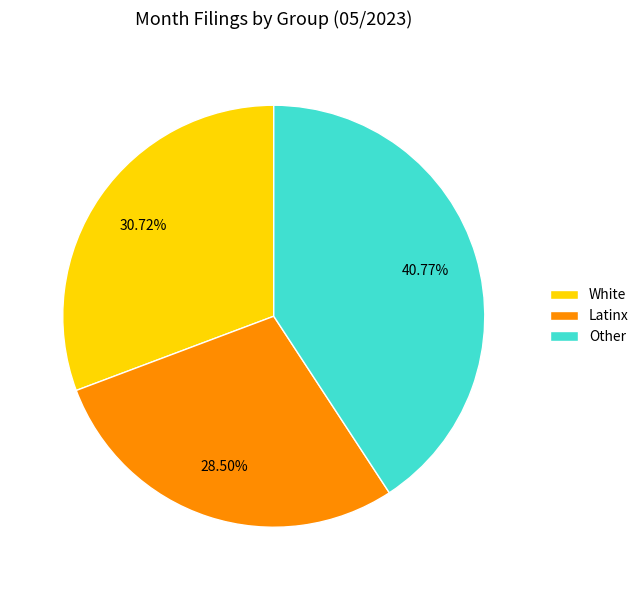

Rank the categories by value from highest to lowest.

Other, White, Latinx